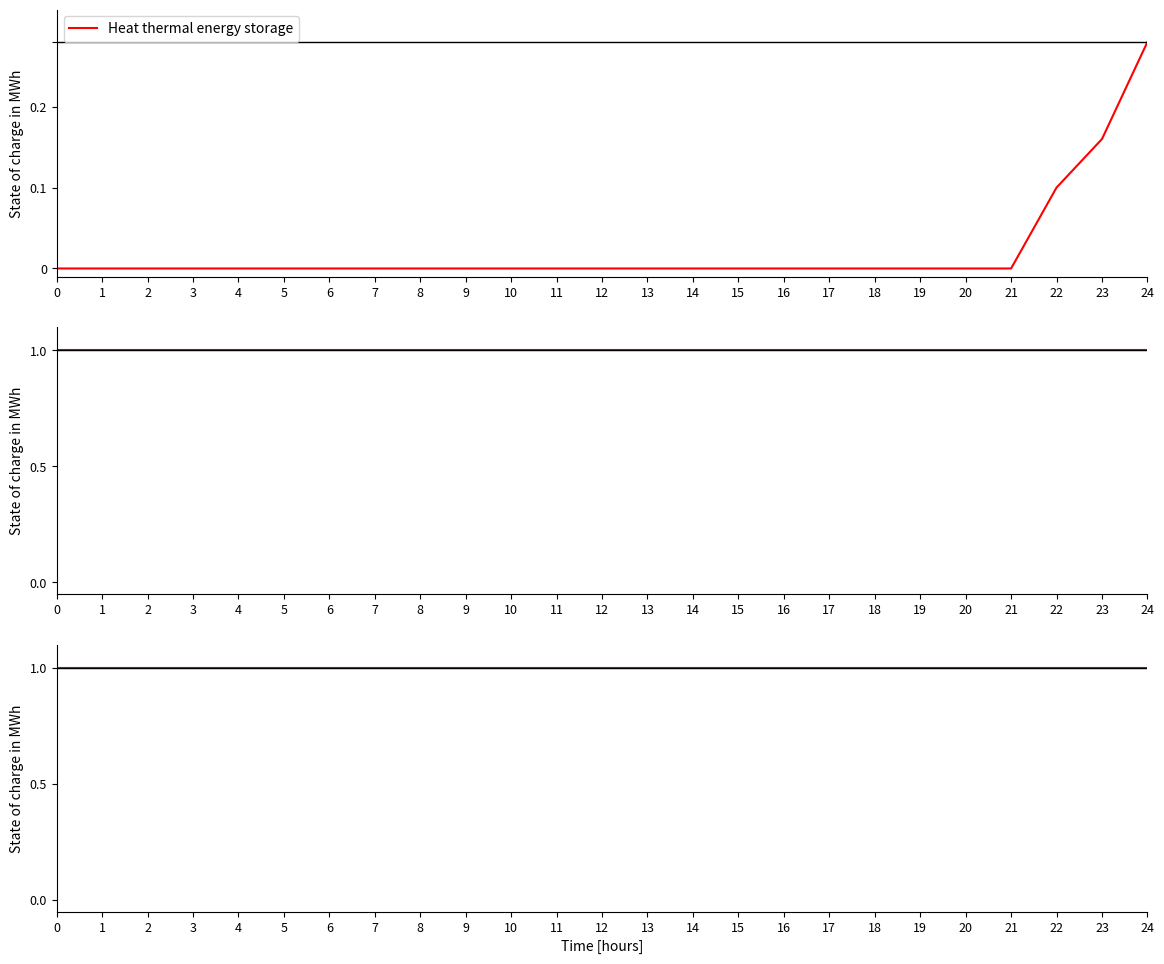

Is the value of Series3 at 2 greater than the value of Series2 at 4?

No